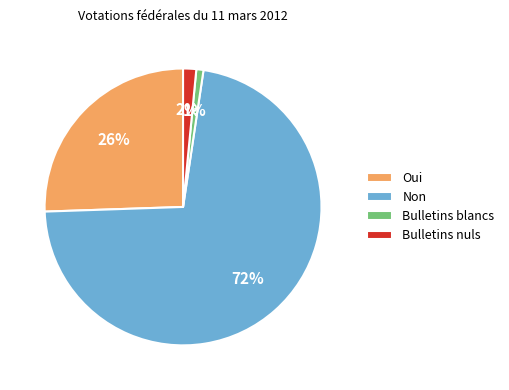

Does Oui represent more than half of the total?

No